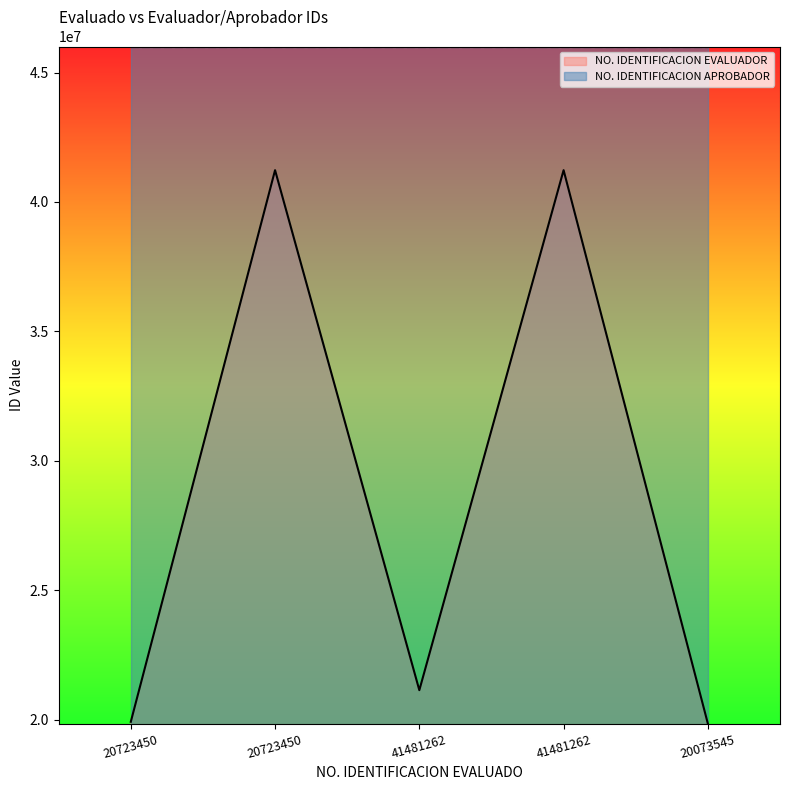

List the labels in order of value, smallest first.

20073545, 20723450, 41481262, 20723450, 41481262